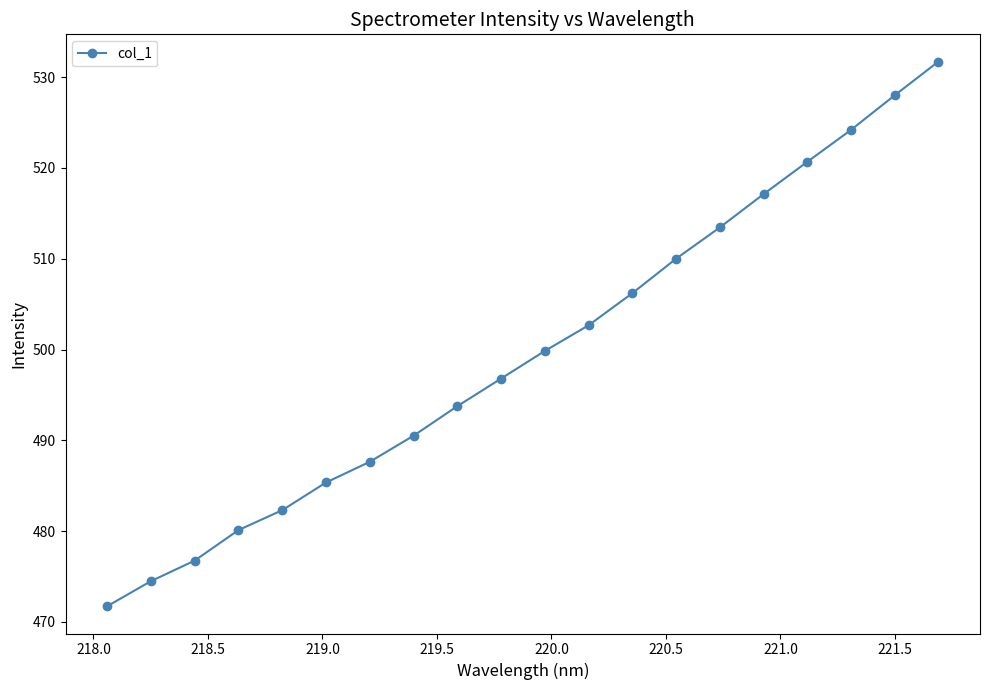

Reading right to left, transcribe all the data shown in this chart.

531.7	528.0	524.2	520.7	517.1	513.4	510.0	506.2	502.7	499.8	496.8	493.8	490.5	487.6	485.4	482.3	480.1	476.8	474.5	471.7